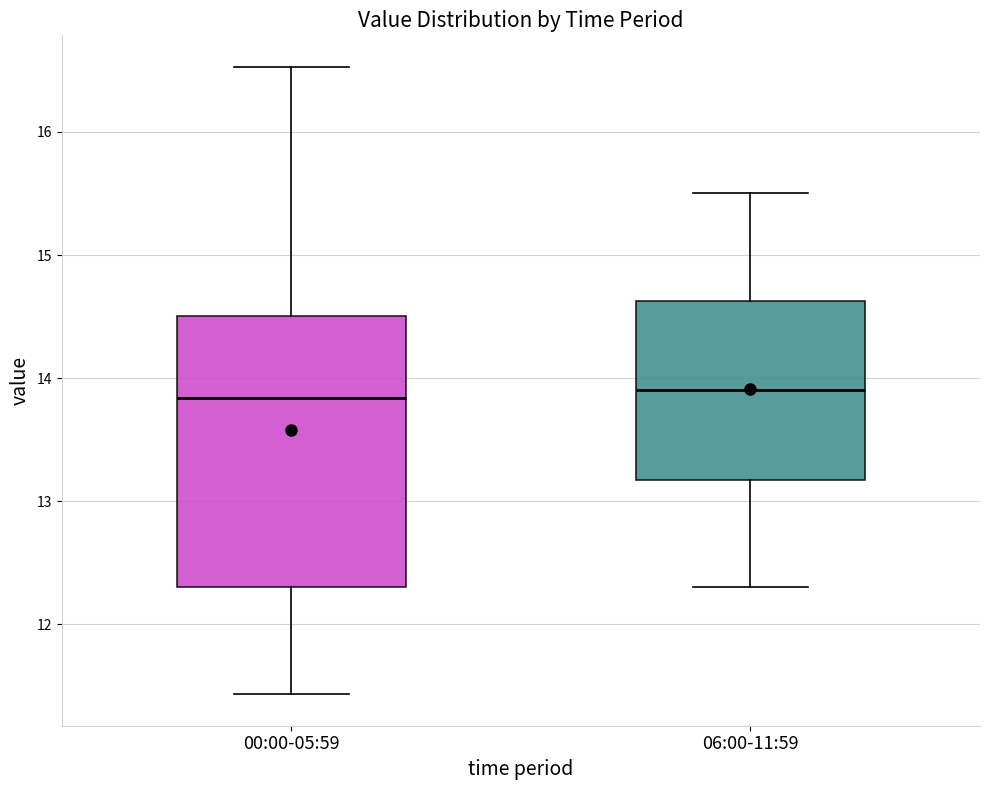

Reading left to right, transcribe this box plot: for each box, give where its median line is, the range the box spans, and where its two whiskers end, as read against the y-axis. The values are not printed on the chart, so give them approximately, as read against the axis.

00:00-05:59: median 13.8, box 12.3 to 14.5, whiskers 11.4 to 16.5
06:00-11:59: median 13.9, box 13.2 to 14.6, whiskers 12.3 to 15.5